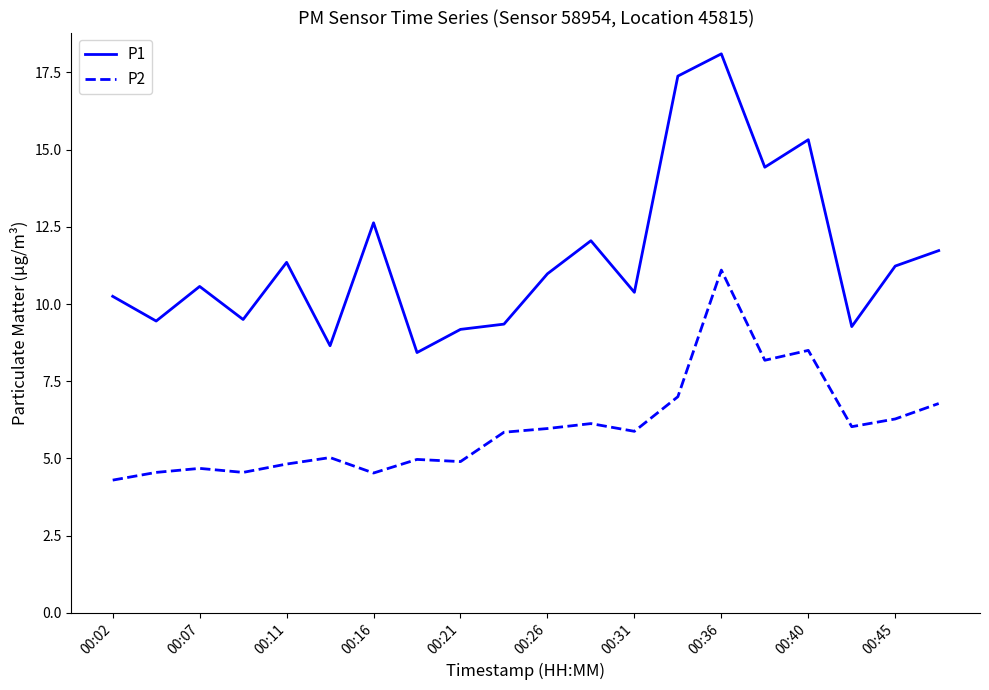

List the series in order of their overall mean, lowest first.

P2, P1